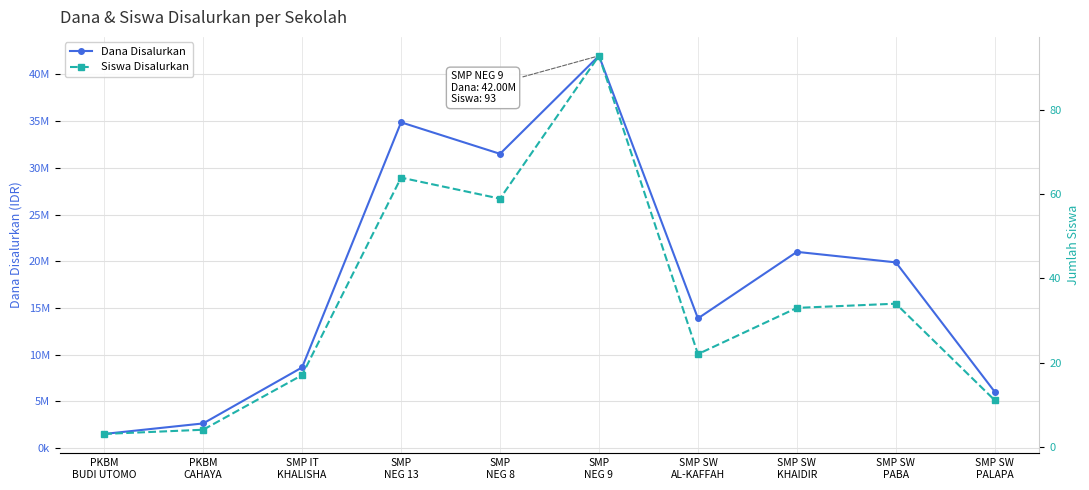

Which series has the largest range (max minus min)?

Dana Disalurkan